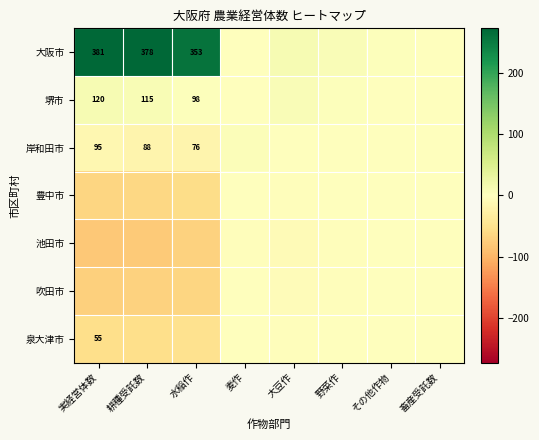

Where does the 大阪市 series first go above 11?

実経営体数